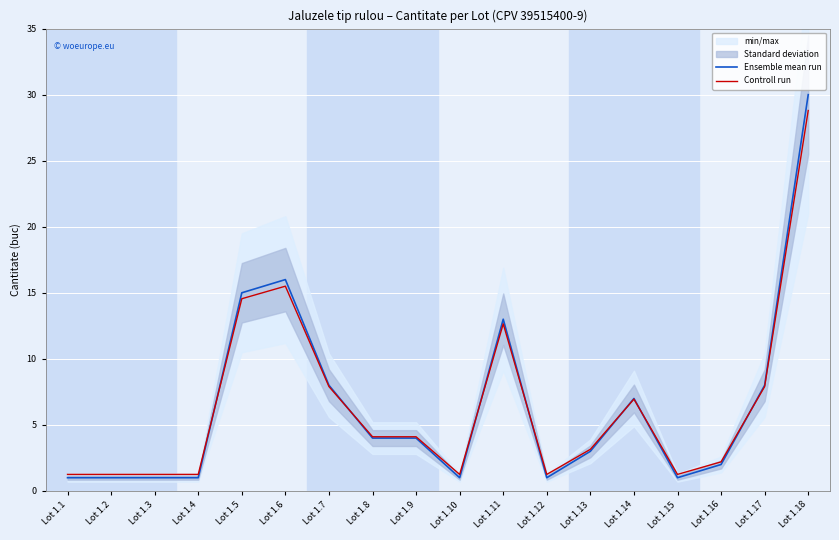

What is the difference between the maximum and minimum values in the Controll run series?

27.6